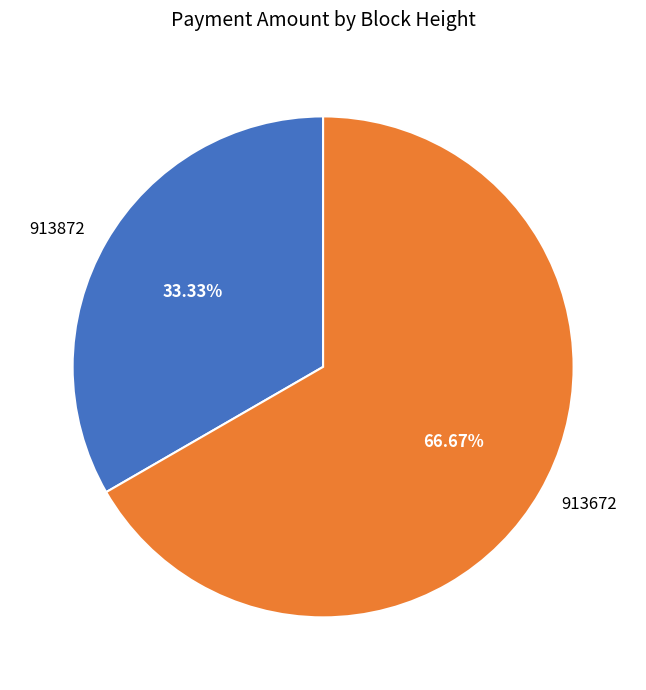

Rank the categories by value from highest to lowest.

913672, 913872